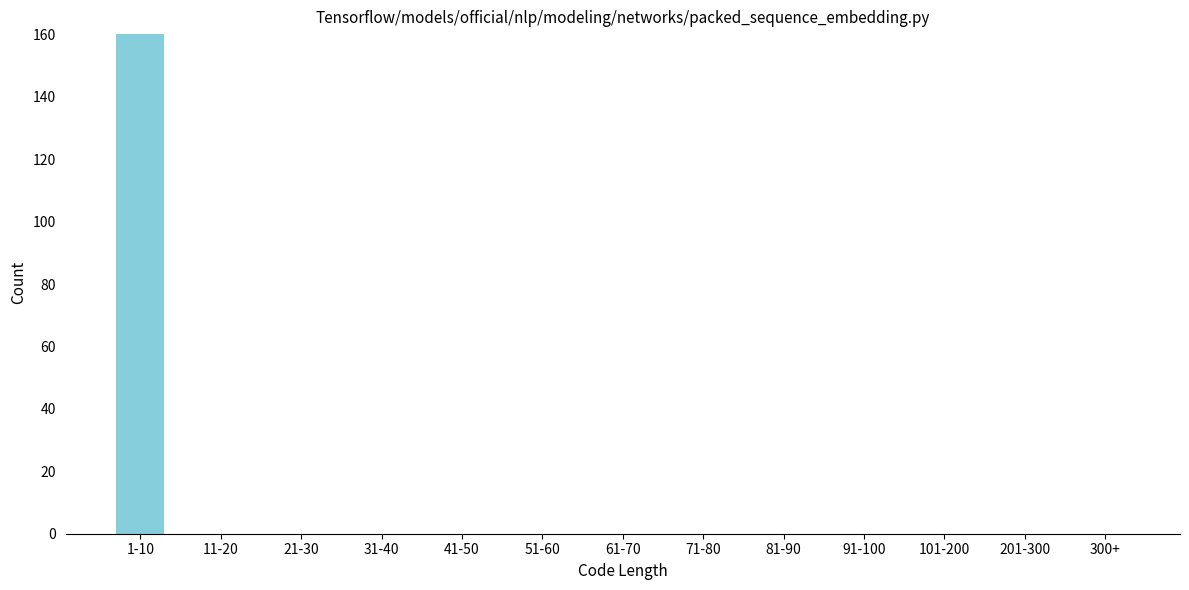

Reading right to left, transcribe all the data shown in this chart.

300+=0	201-300=0	101-200=0	91-100=0	81-90=0	71-80=0	61-70=0	51-60=0	41-50=0	31-40=0	21-30=0	11-20=0	1-10=160